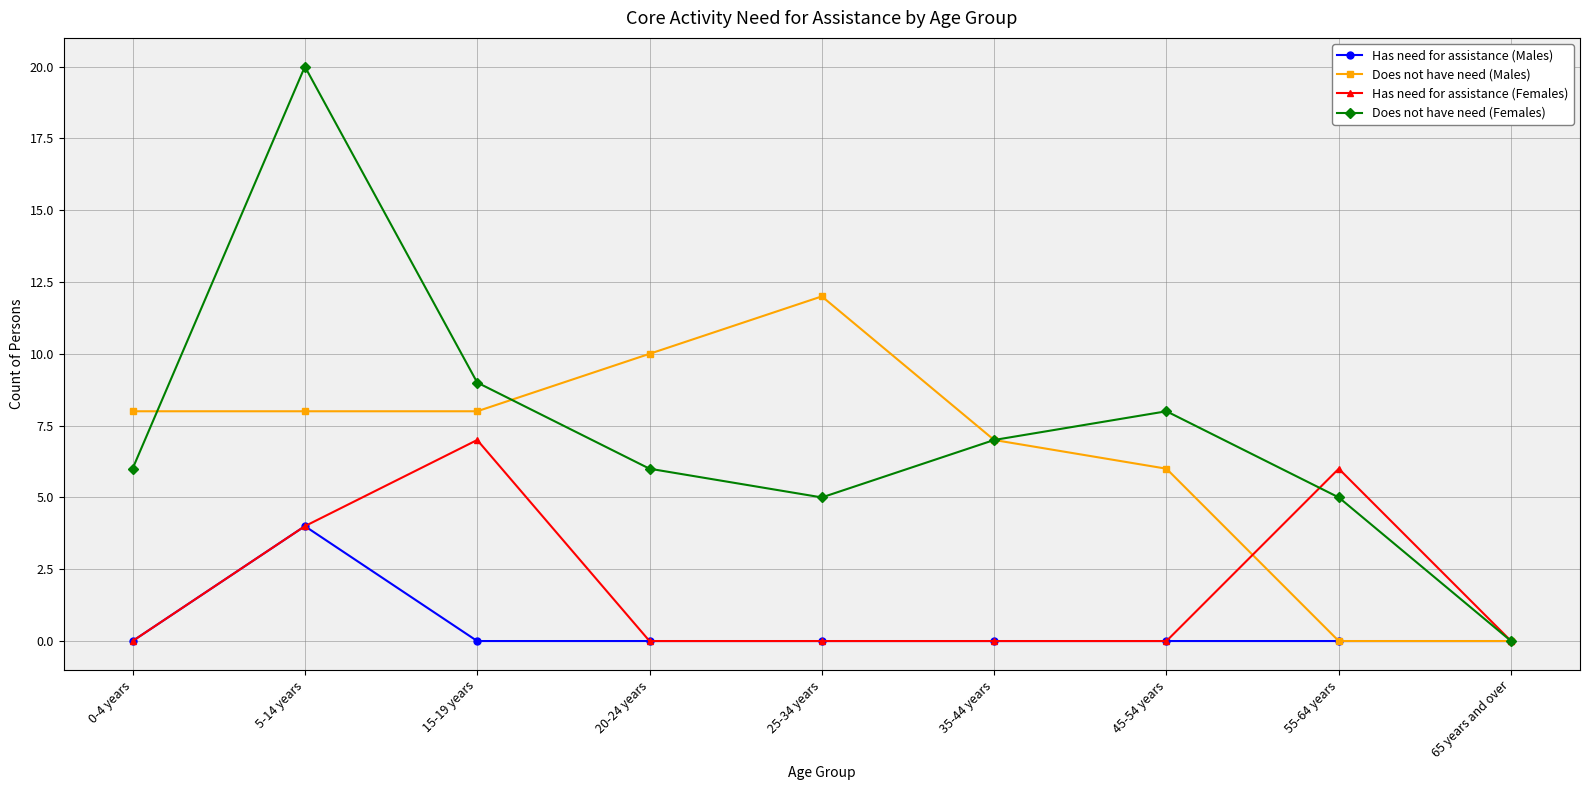

Rank the series at 15-19 years from highest to lowest value.

Does not have need (Females), Does not have need (Males), Has need for assistance (Females), Has need for assistance (Males)